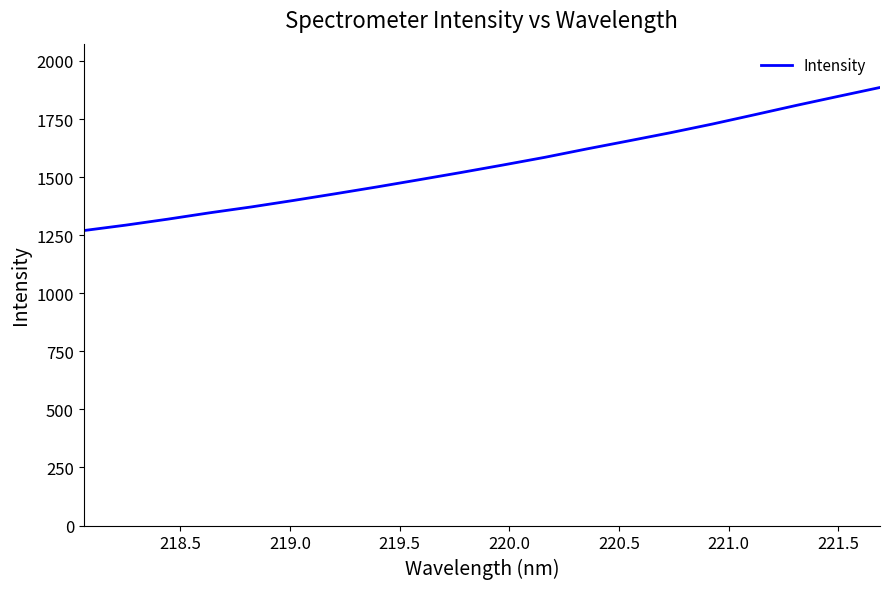

What is the average value?

1552.0